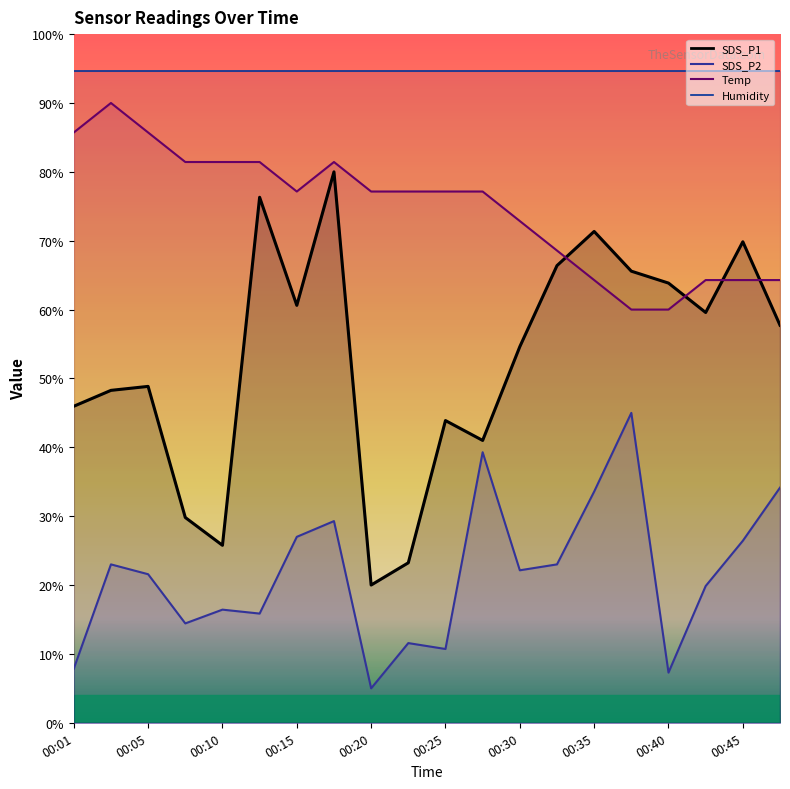

Rank the categories by Temp value from highest to lowest.

00:03, 00:01, 00:05, 00:08, 00:10, 00:13, 00:18, 00:15, 00:20, 00:23, 00:25, 00:27, 00:30, 00:32, 00:35, 00:42, 00:45, 00:47, 00:37, 00:40